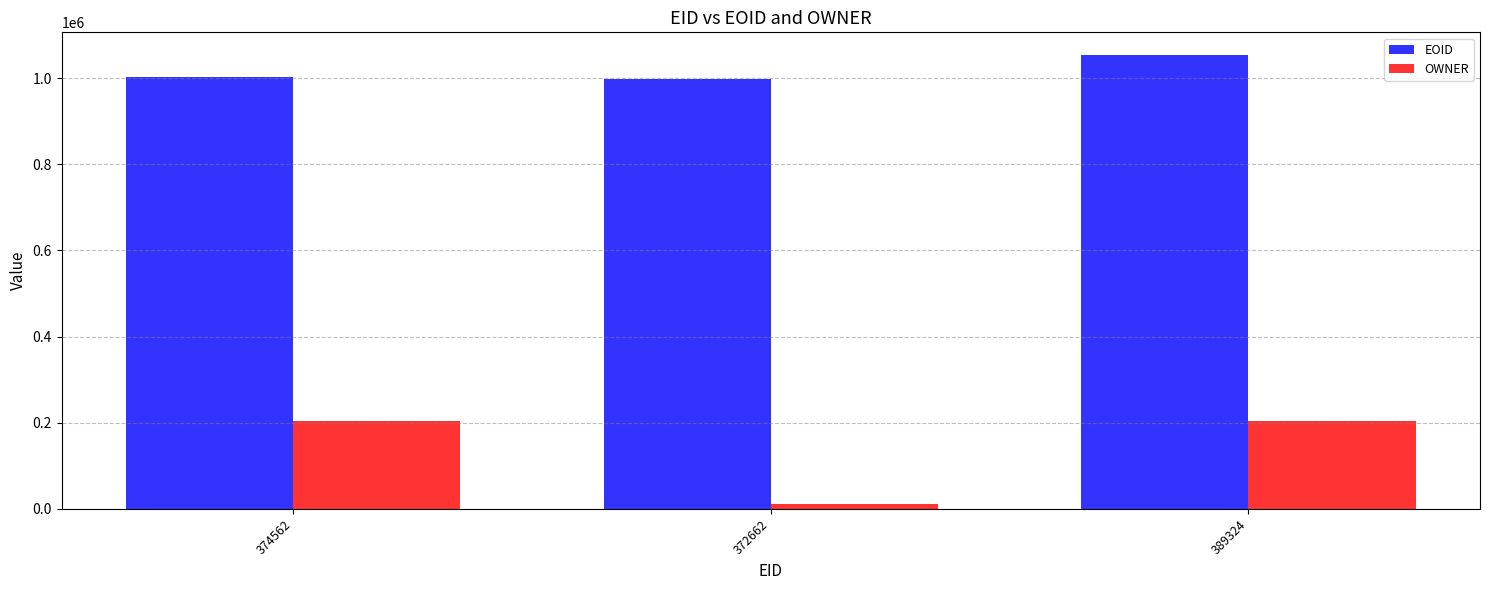

What are all the series names shown in the legend?

EOID, OWNER